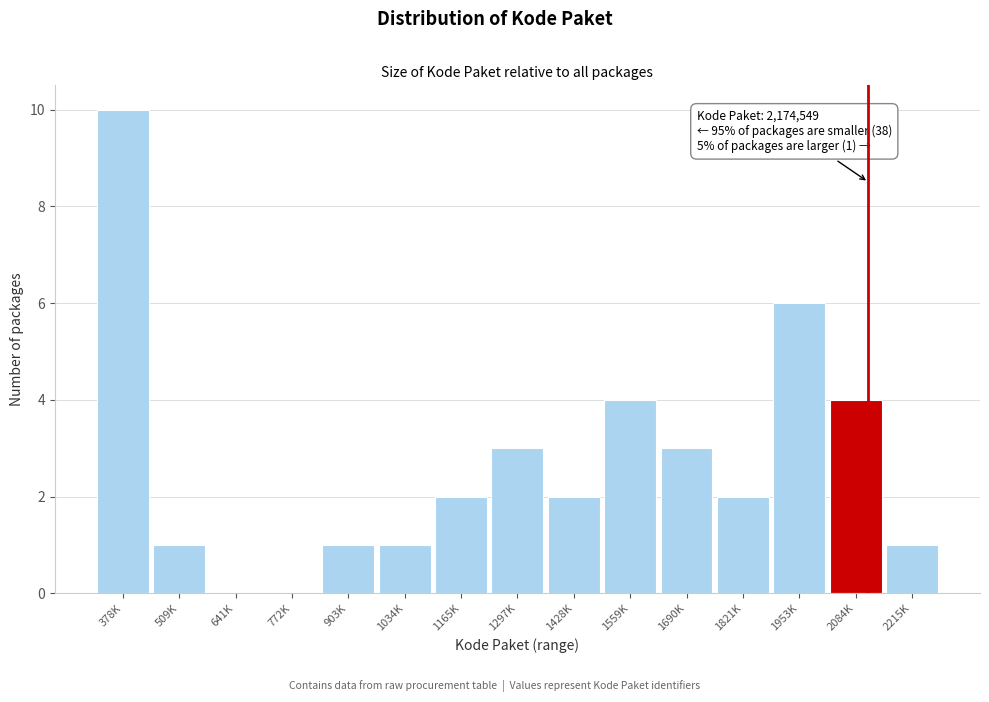

Reading left to right, transcribe all the data shown in this chart.

378K=10	509K=1	641K=0	772K=0	903K=1	1034K=1	1165K=2	1297K=3	1428K=2	1559K=4	1690K=3	1821K=2	1953K=6	2084K=4	2215K=1